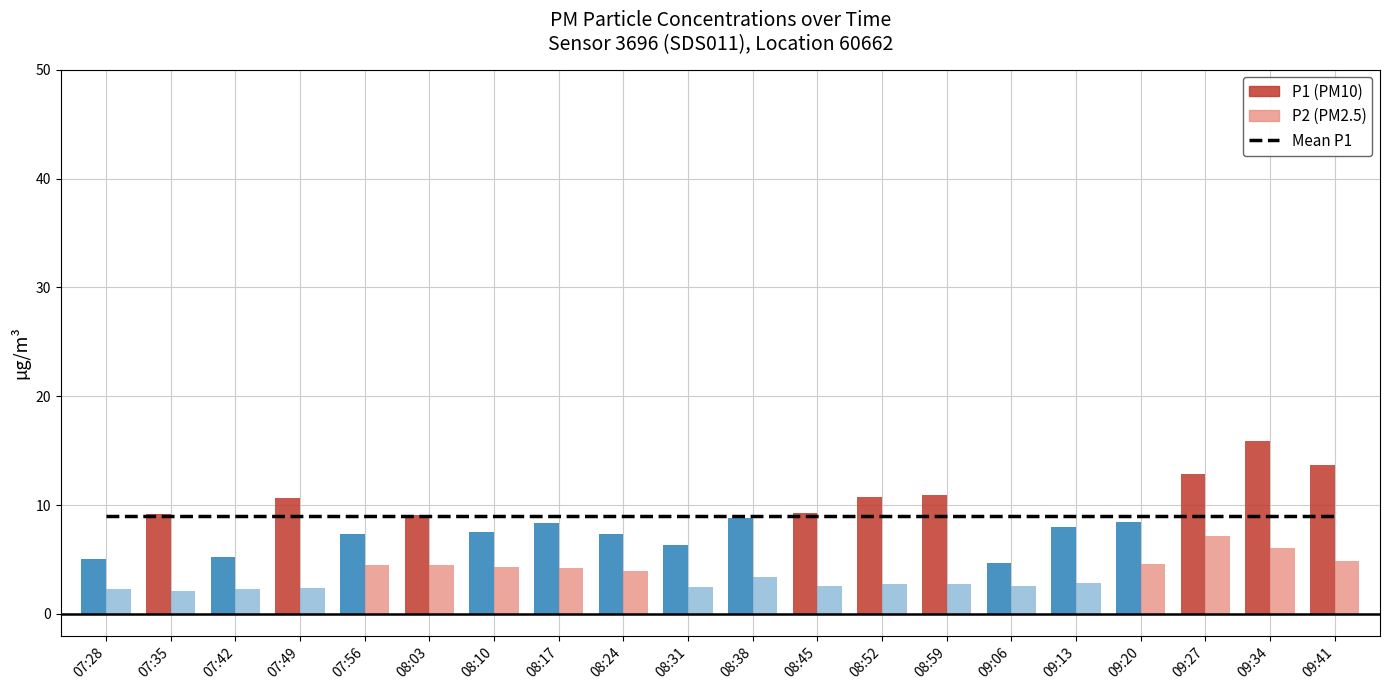

How many bars are there in each group?

2